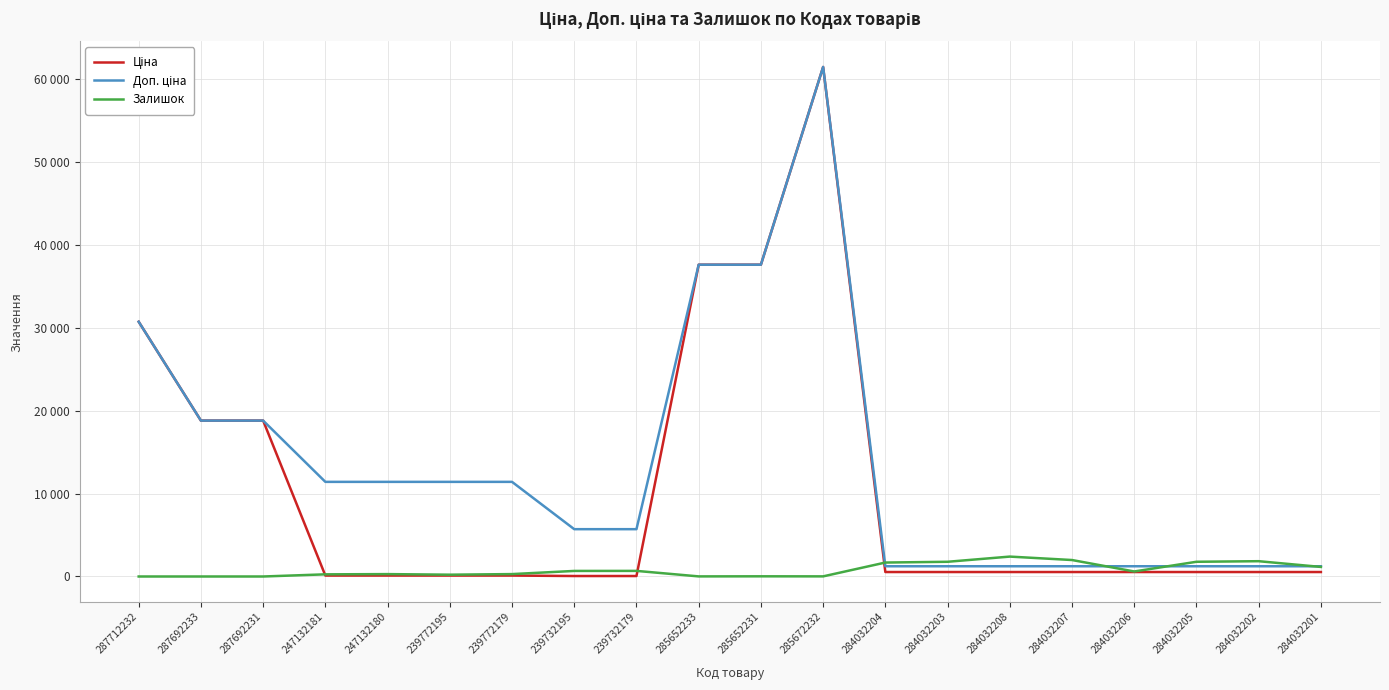

Does the chart display data point markers on the line(s)?

No